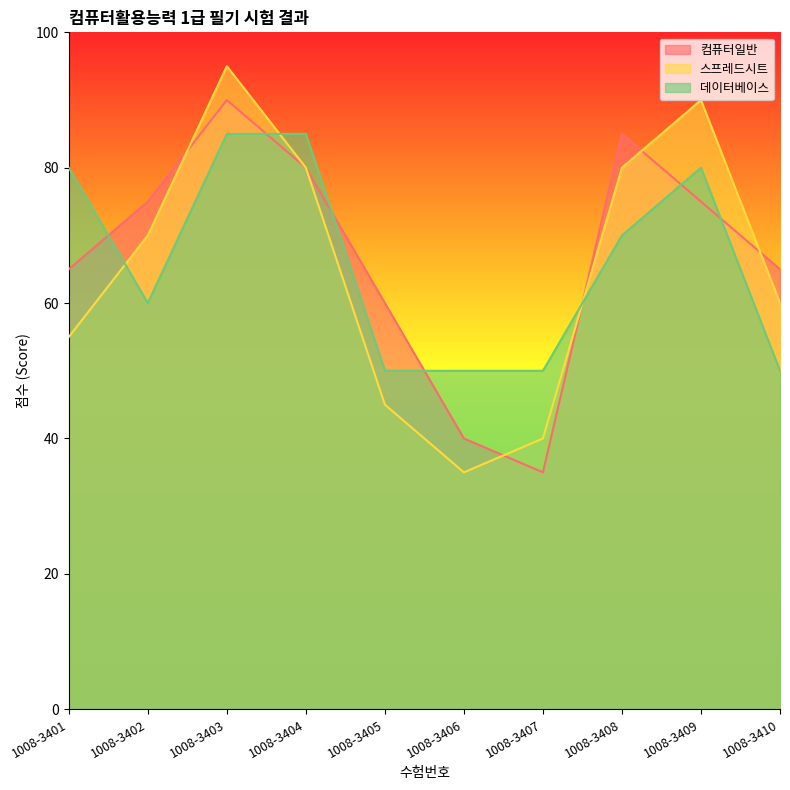

At which category does 컴퓨터일반 reach its first local valley?

1008-3407